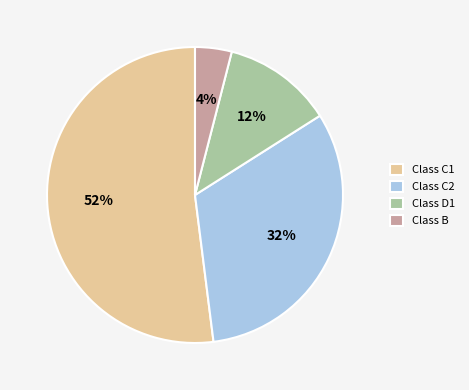

Combined, do Class C1 and Class D1 account for over 50%?

Yes